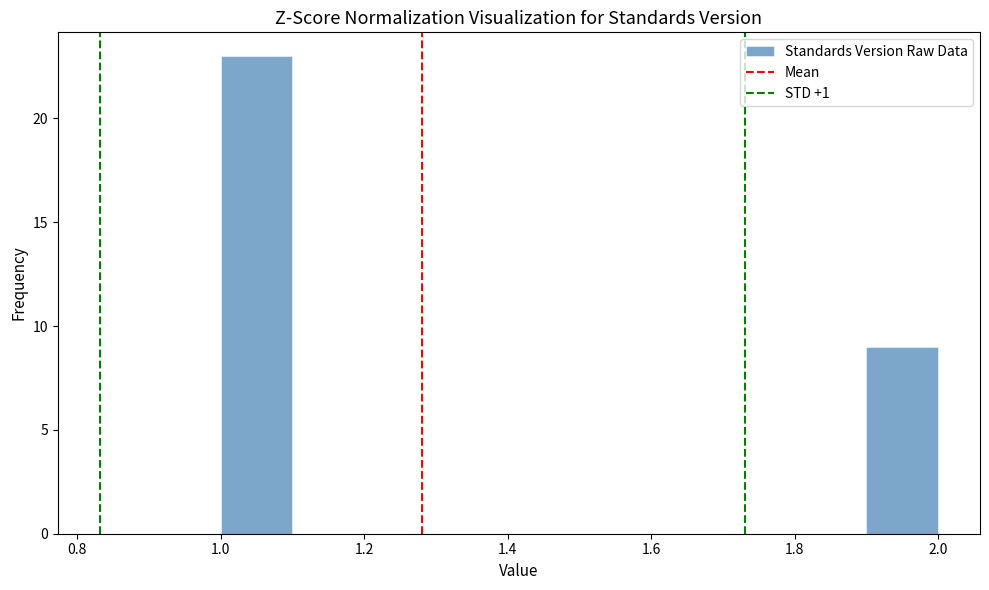

Over which range of the x-axis is the bar tallest?

1.0 to 1.1